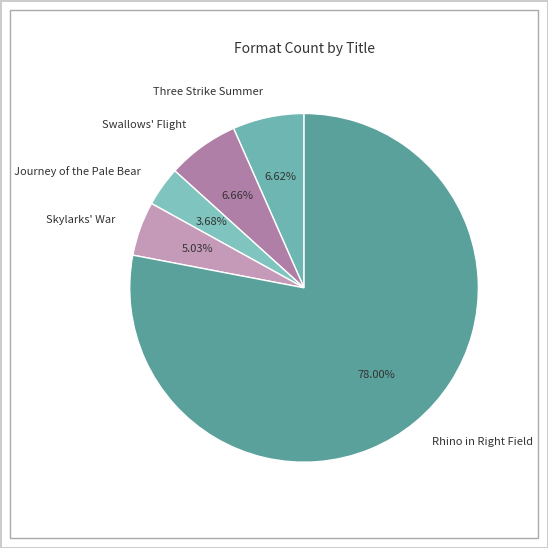

Which slice is the largest?

Rhino in Right Field